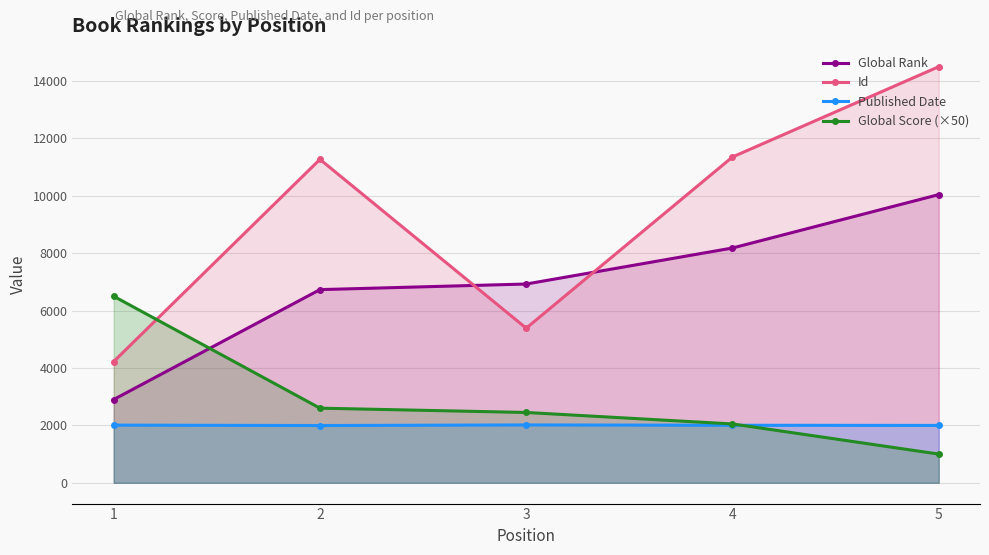

At which category is the sum across all series the highest?

5